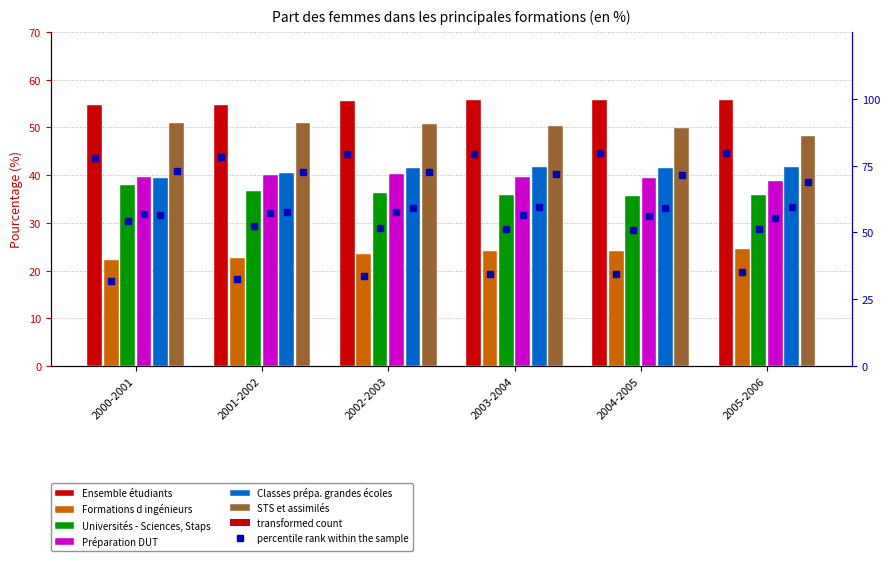

What position from the right is 2002-2003?

4